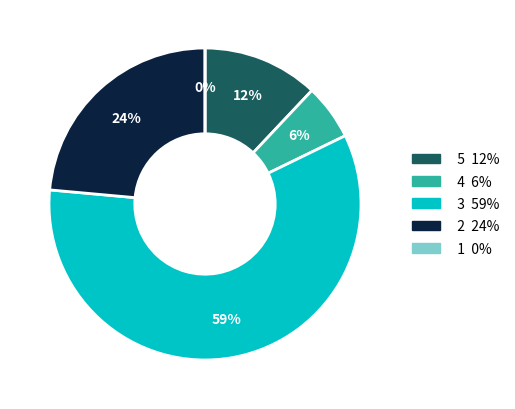

How many slices are in this pie chart?

5